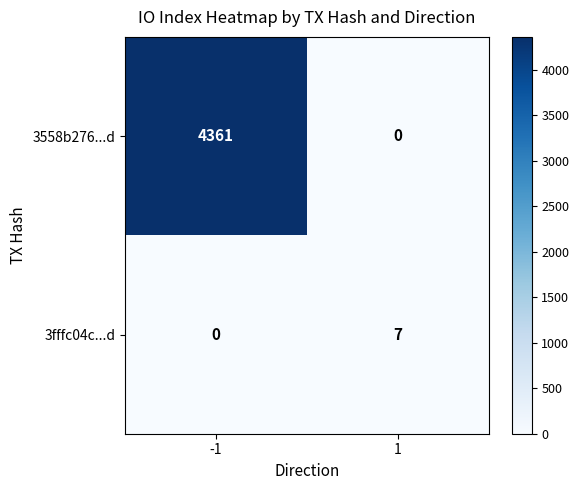

Reading left to right, transcribe all the data shown in this chart.

3558b276...d: 4361	0
3fffc04c...d: 0	7